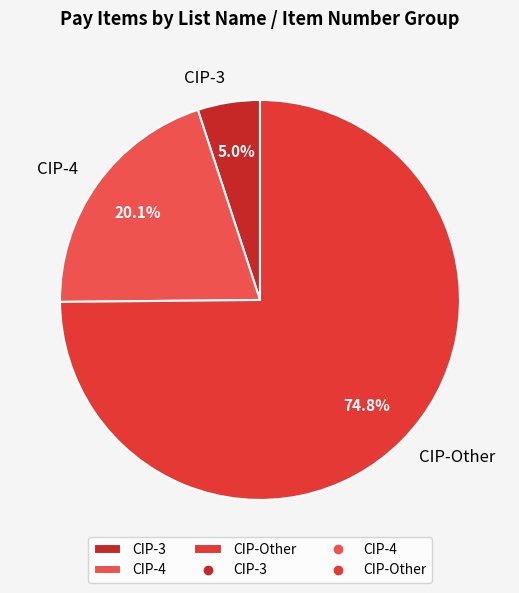

True or false: CIP-4 accounts for 20% of the total.

True